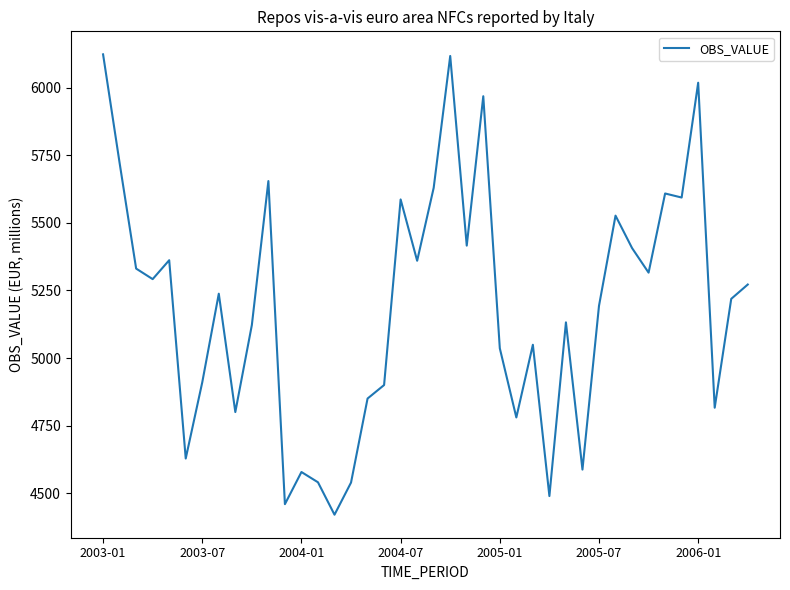

What is the smallest value displayed?

4420